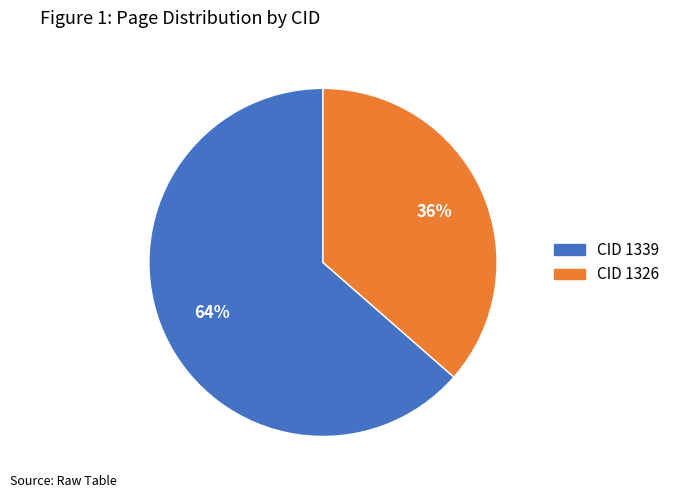

How many segments does this pie chart have?

2